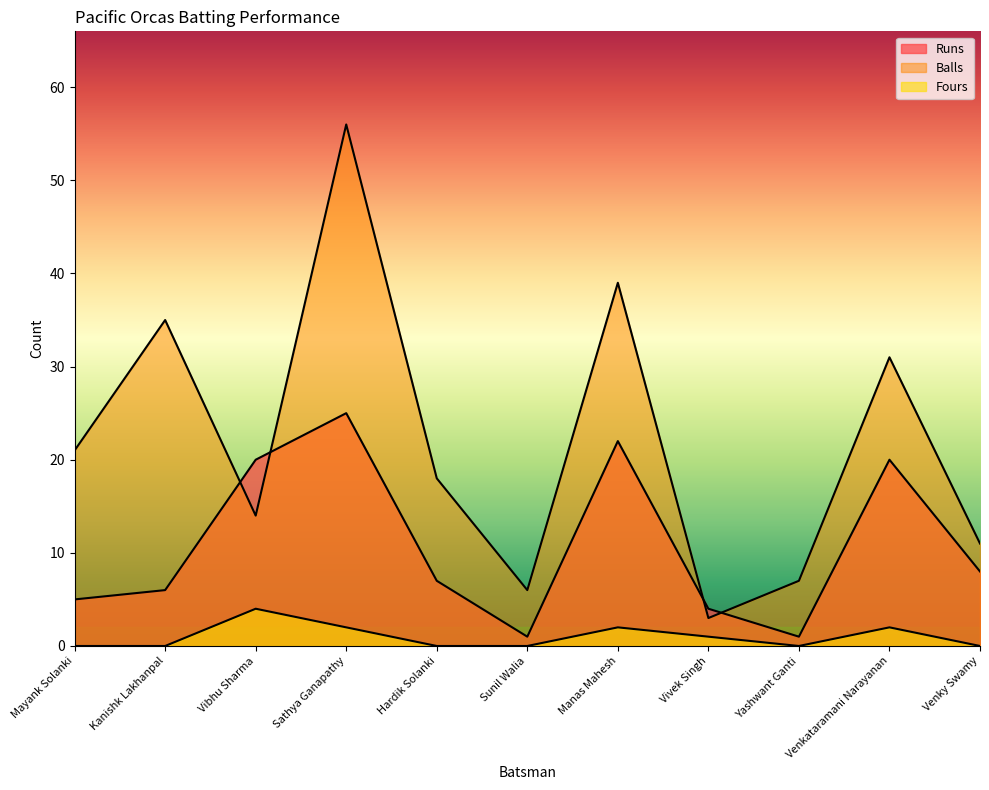

What is the spread (max minus min) of values at Vivek Singh?

3